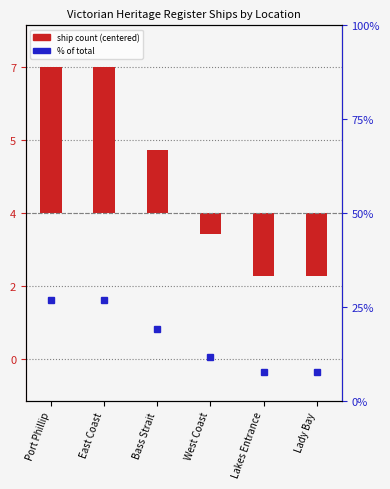

Between Port Phillip and Lady Bay, which series saw the biggest shift?

% of total